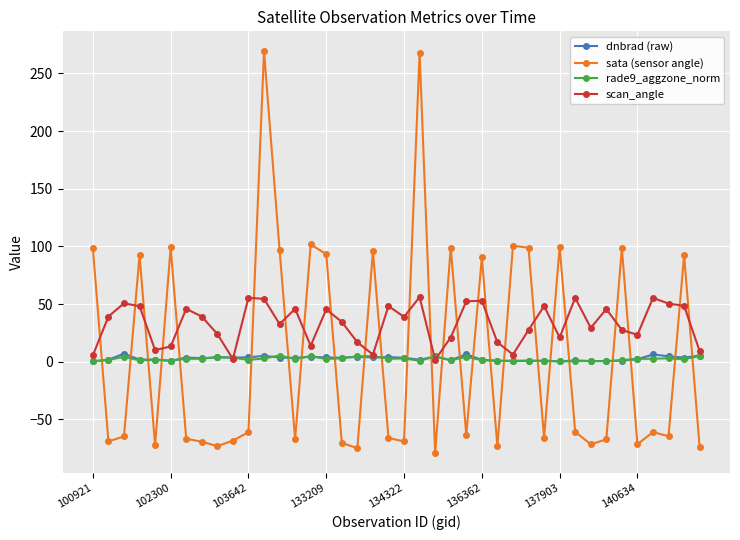

Which series has the largest total across all categories?

scan_angle